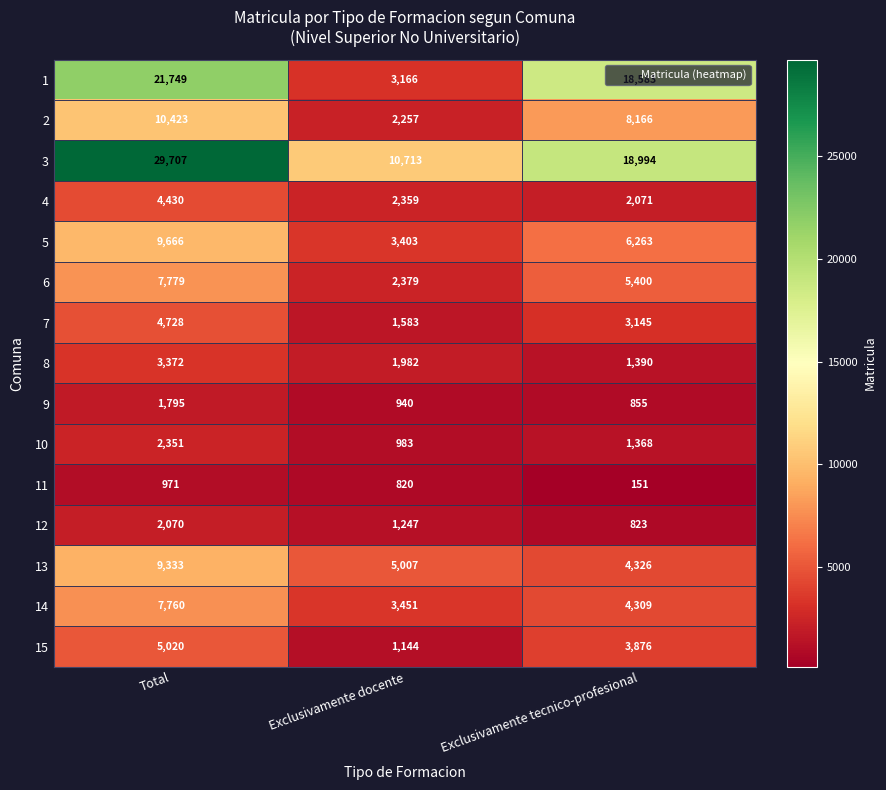

What is the difference between the highest and lowest values at Total?

28736